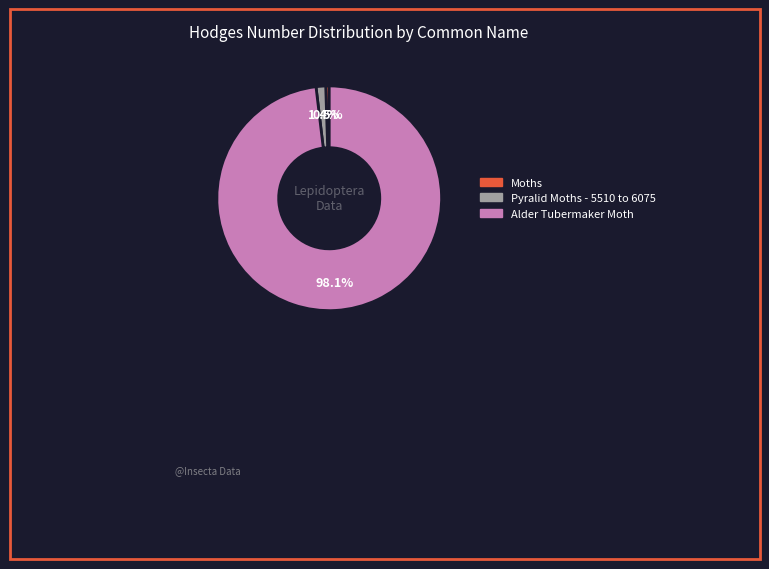

What is the largest slice in the pie chart?

Alder Tubermaker Moth